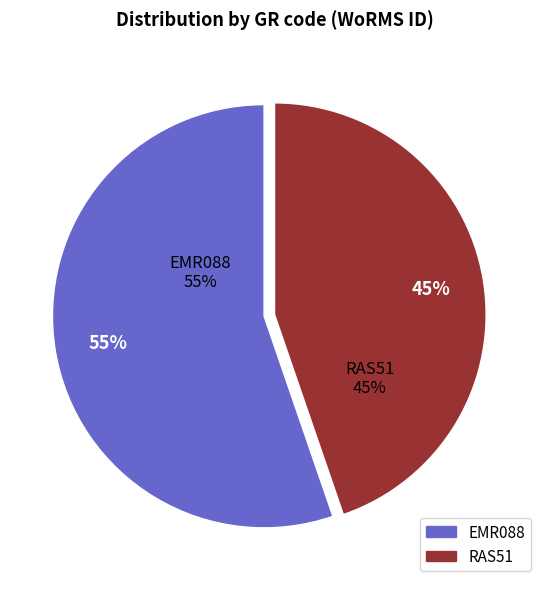

How many segments does this pie chart have?

2